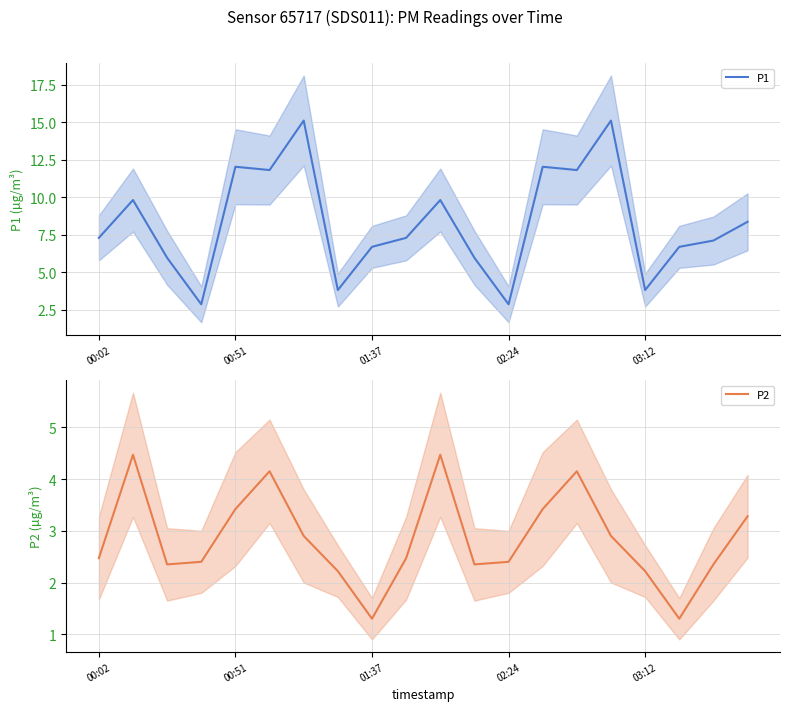

What is the lowest value of the P1 series?

2.9